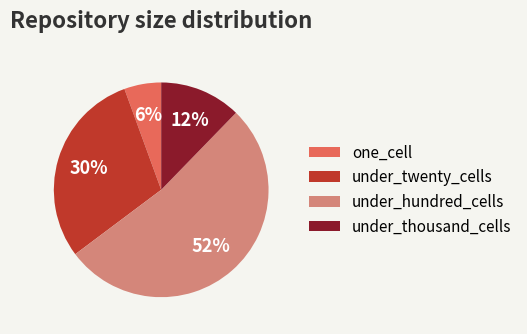

What percentage is the under_hundred_cells slice, to the nearest percent?

52%